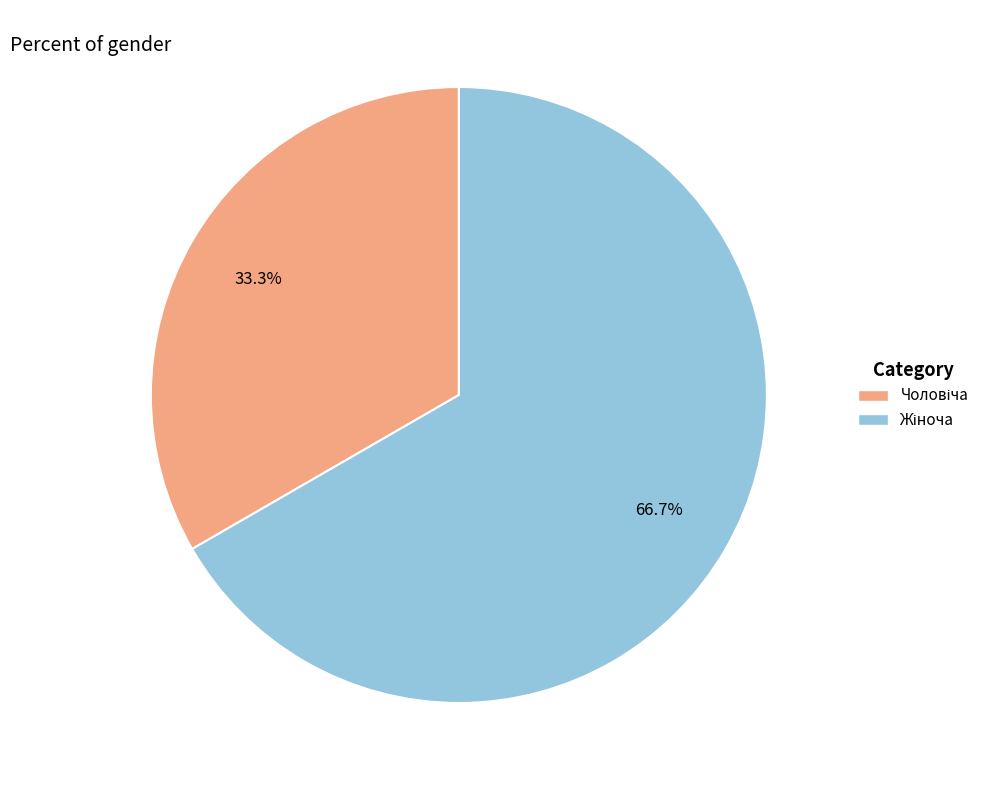

Is there a majority slice in this chart?

Yes